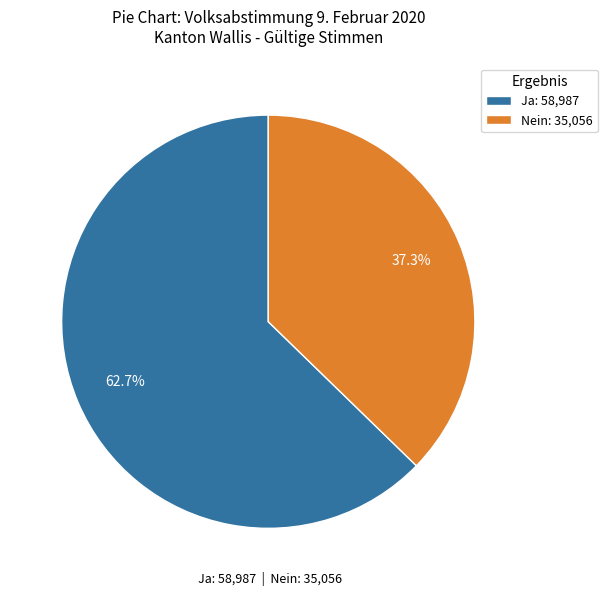

Does Nein represent more than half of the total?

No